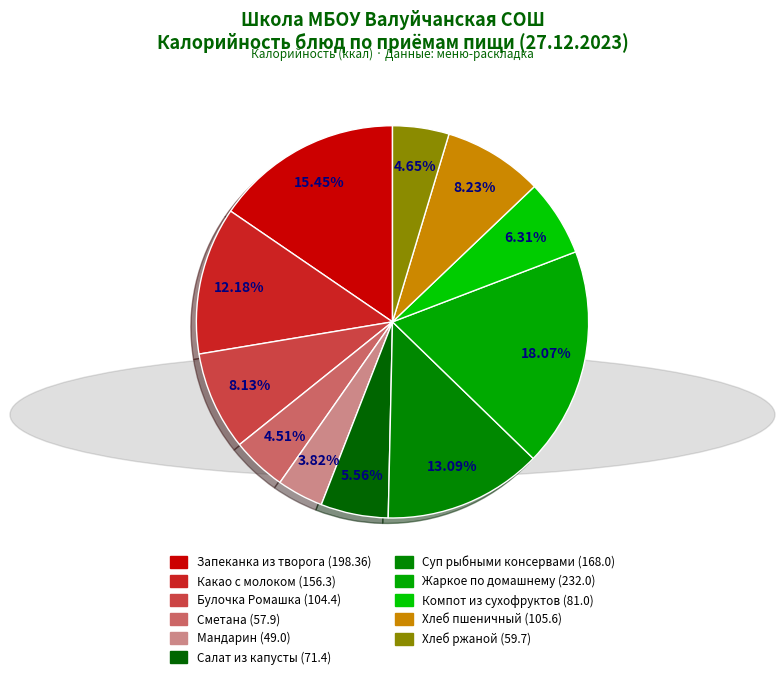

To the nearest percent, what percentage of the pie is Сметана?

5%